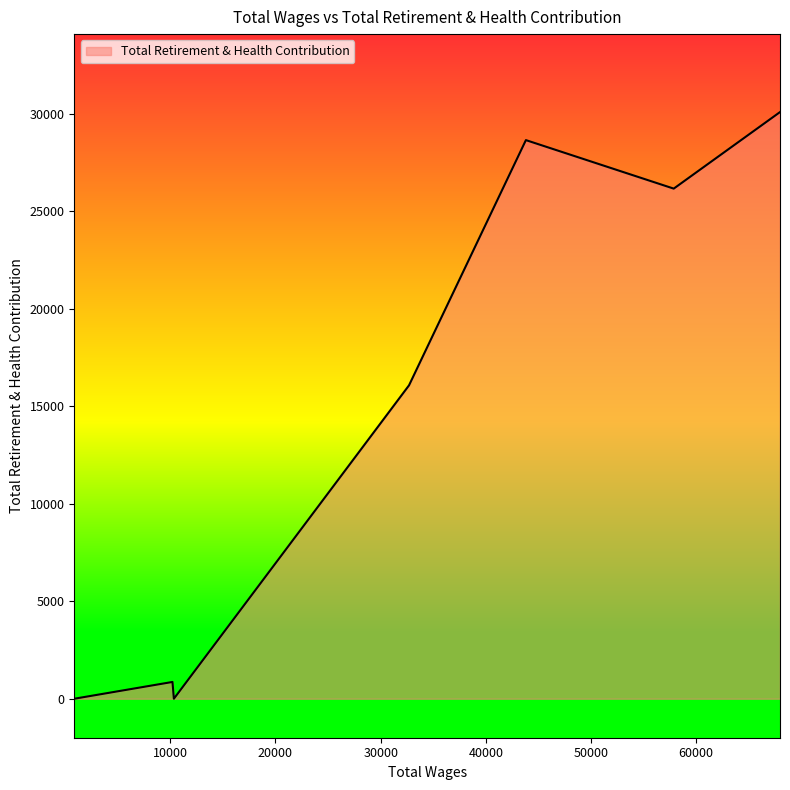

How many categories are shown in the chart?

7